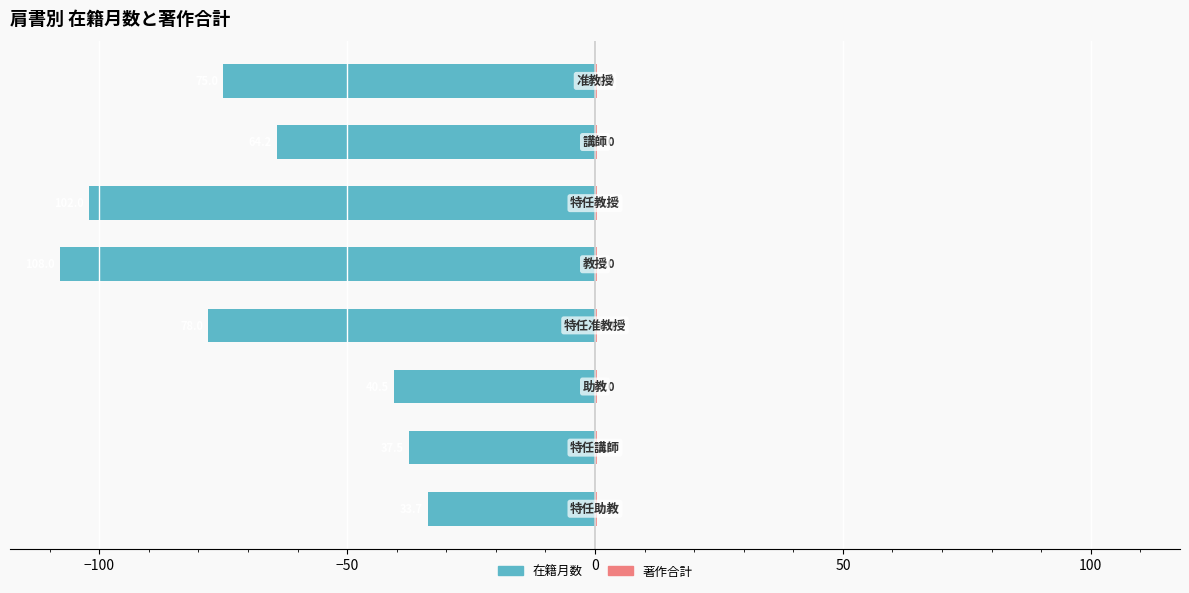

What is the spread (max minus min) of values at 50?

108.5